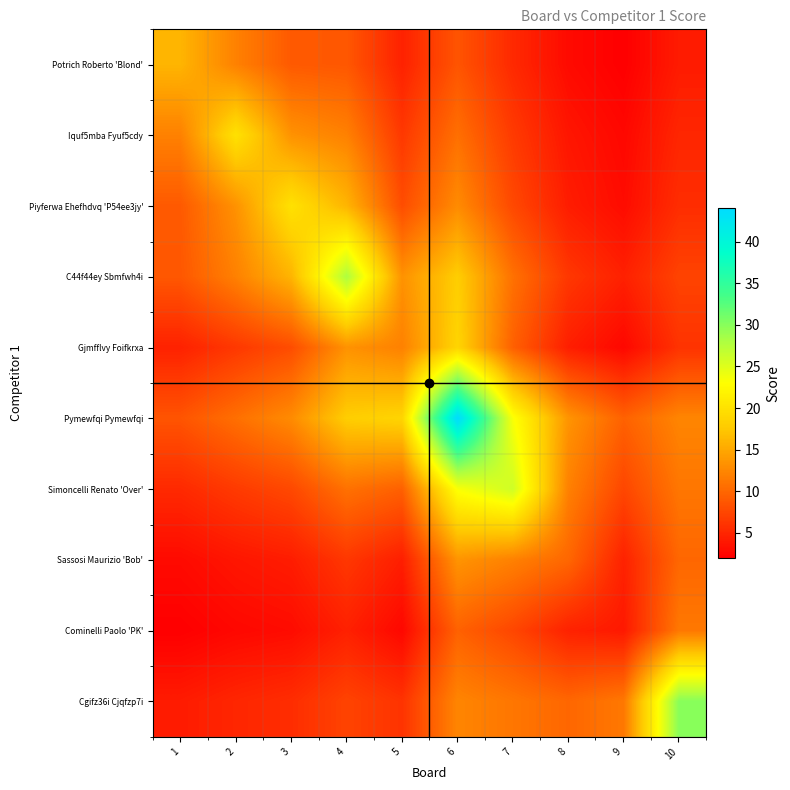

Reading left to right, what are all the values shown in this chart?

Potrich Roberto 'Blond': 1=16.0	2=12.0	3=9.0	4=8.8	5=4.7	6=8.6	7=5.2	8=2.9	9=2.0	10=4.2
Iquf5mba Fyuf5cdy: 1=12.0	2=20.0	3=13.3	4=12.0	5=6.4	6=10.7	7=6.6	8=3.8	9=2.7	10=5.0
Piyferwa Ehefhdvq 'P54ee3jy': 1=9.0	2=13.3	3=20.0	4=16.0	5=8.0	6=12.8	7=7.7	8=4.3	9=3.0	10=5.6
C44f44ey Sbmfwh4i: 1=8.8	2=12.0	3=16.0	4=28.0	5=13.3	6=18.0	7=10.8	8=6.3	9=4.6	10=7.2
Gjmfflvy Foifkrxa: 1=4.7	2=6.4	3=8.0	4=13.3	5=12.0	6=18.7	7=9.5	8=4.4	9=2.7	10=6.0
Pymewfqi Pymewfqi: 1=8.6	2=10.7	3=12.8	4=18.0	5=18.7	6=44.0	7=23.3	8=13.5	9=9.6	10=12.3
Simoncelli Renato 'Over': 1=5.2	2=6.6	3=7.7	4=10.8	5=9.5	6=23.3	7=26.0	8=12.0	9=7.5	10=11.2
Sassosi Maurizio 'Bob': 1=2.9	2=3.8	3=4.3	4=6.3	5=4.4	6=13.5	7=12.0	8=10.0	9=4.7	10=10.0
Cominelli Paolo 'PK': 1=2.0	2=2.7	3=3.0	4=4.6	5=2.7	6=9.6	7=7.5	8=4.7	9=4.0	10=11.3
Cgifz36i Cjqfzp7i: 1=4.2	2=5.0	3=5.6	4=7.2	5=6.0	6=12.3	7=11.2	8=10.0	9=11.3	10=30.0